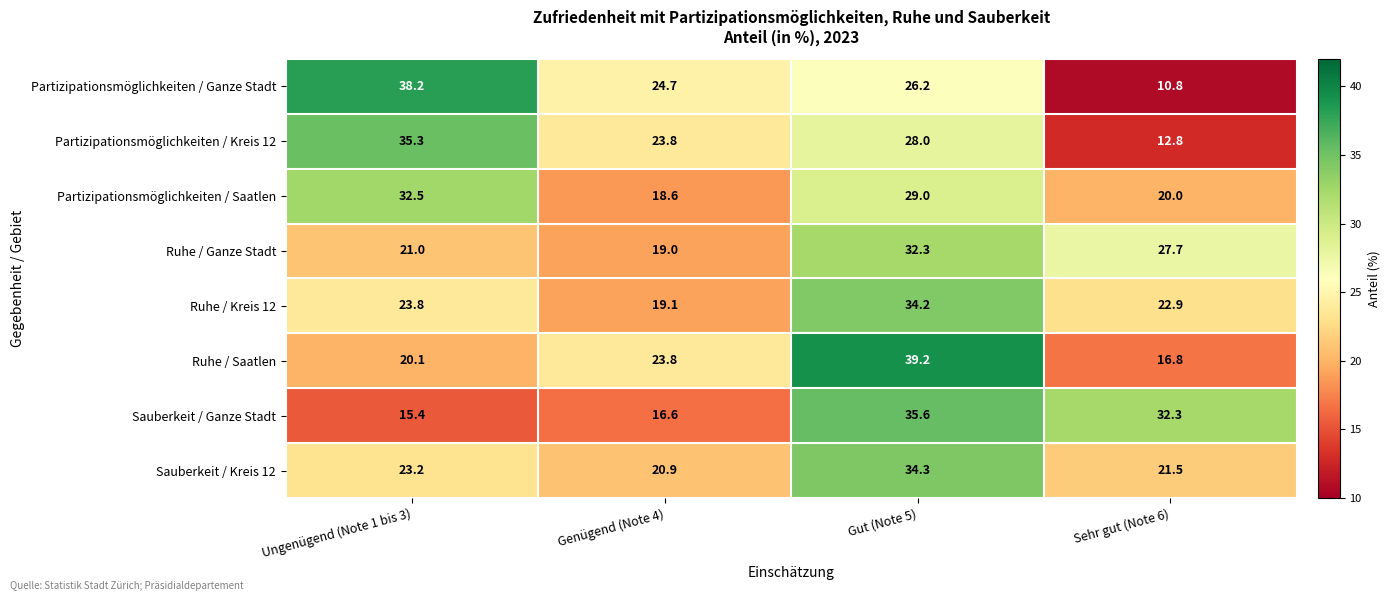

What is the average value of the Partizipationsmöglichkeiten / Kreis 12 series?

25.0